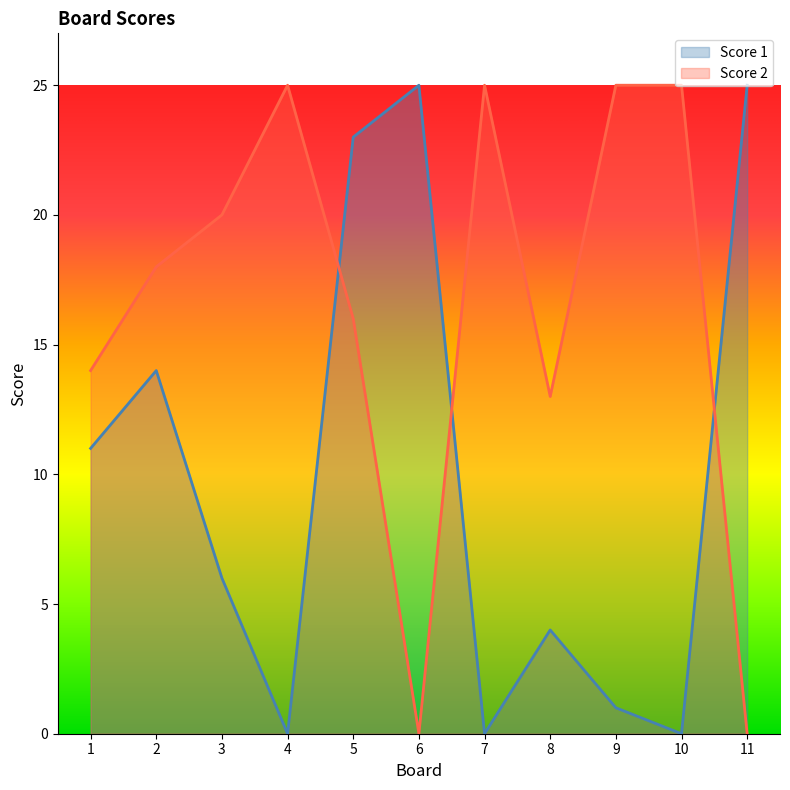

What is the sum of the Score 1 values at 4 and 6?

25